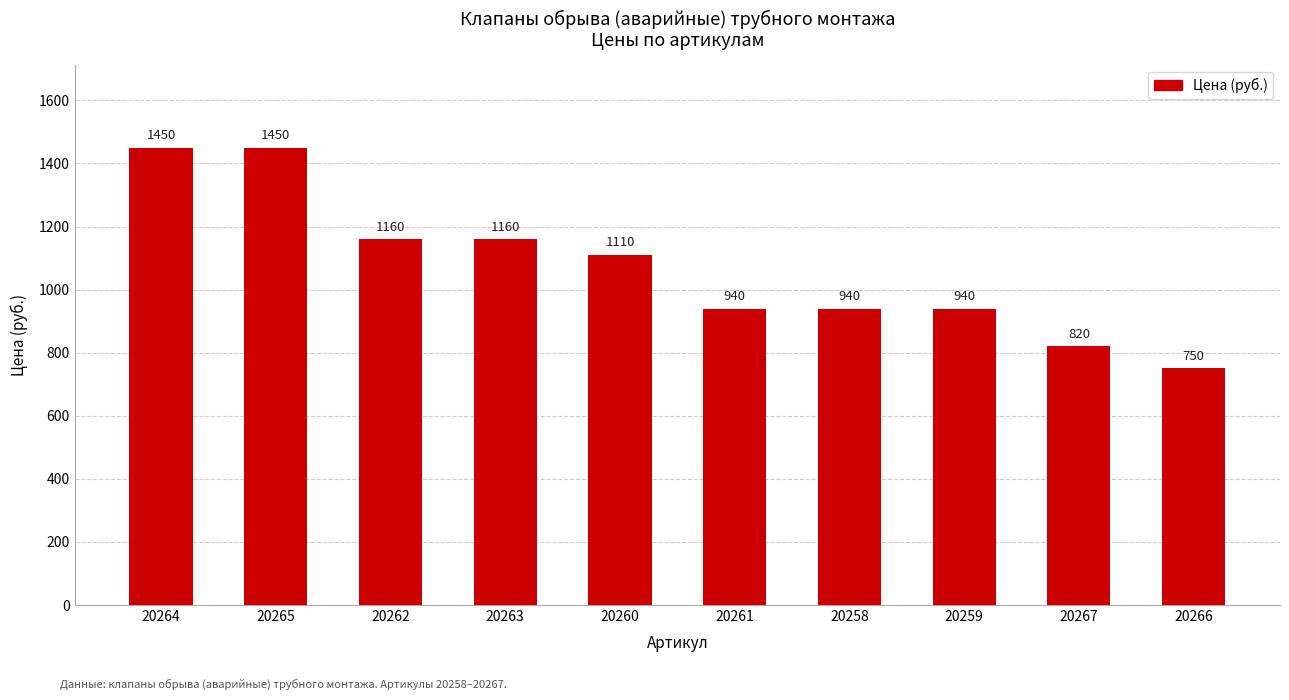

What is the approximate value at 20262, to the nearest 10?

1160